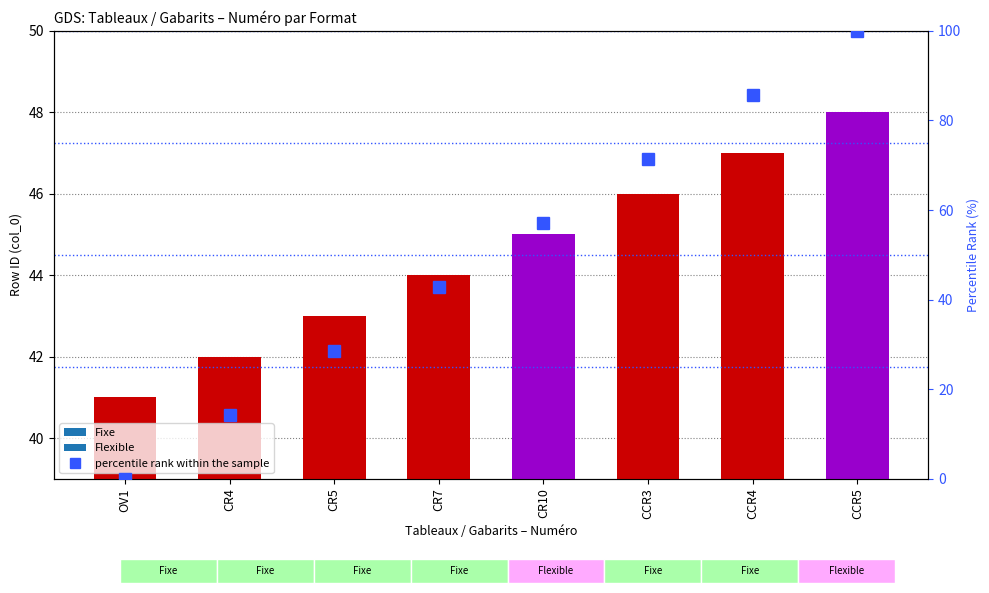

Rank the categories by value from highest to lowest.

CCR5, CCR4, CCR3, CR10, CR7, CR5, CR4, OV1